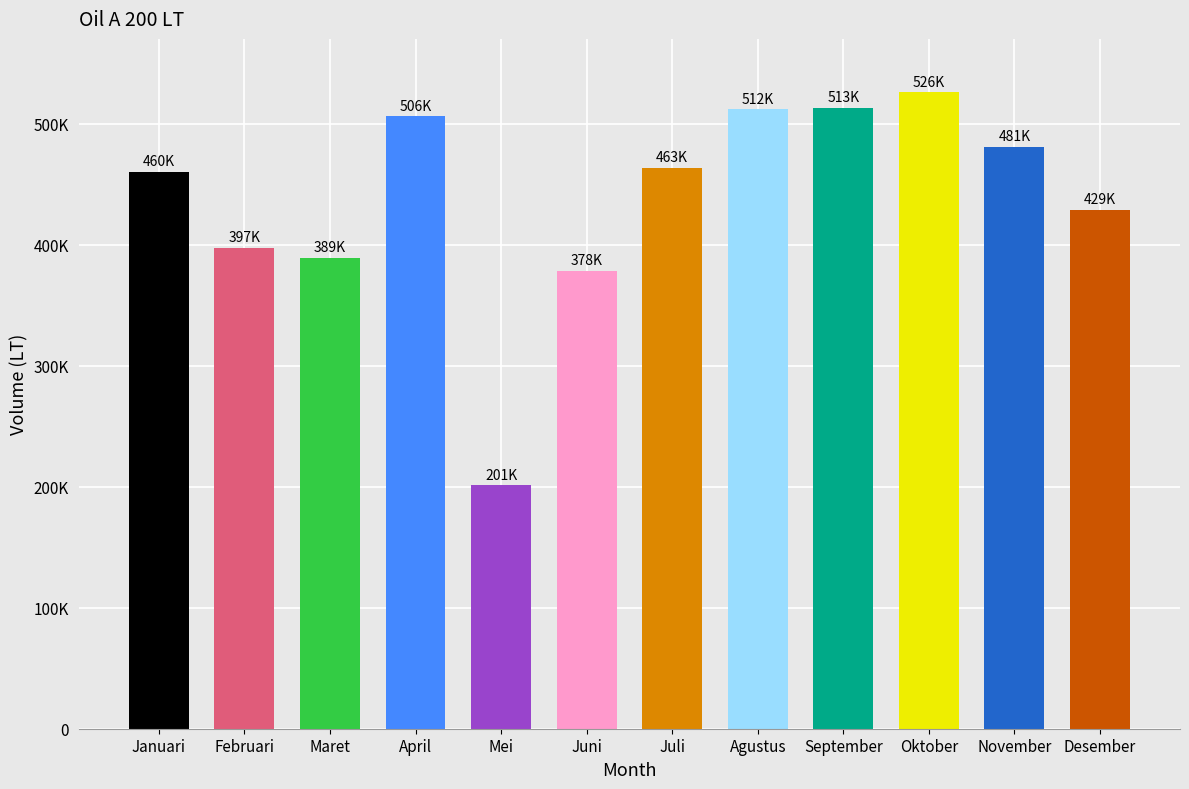

Between Juli and September, which is larger?

September